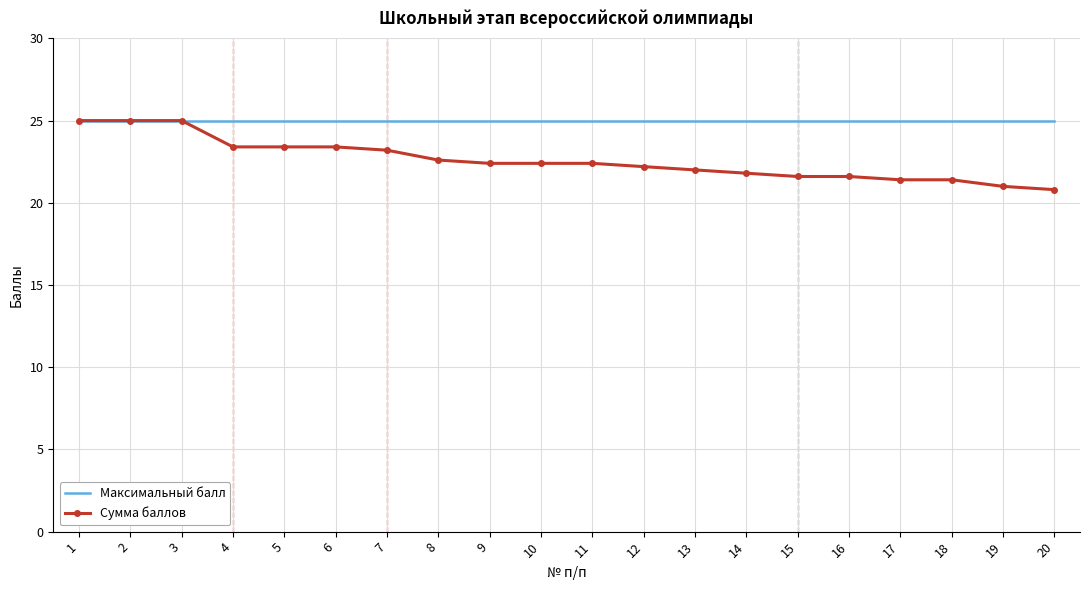

At 19, list the series in order from largest to smallest.

Максимальный балл, Сумма баллов